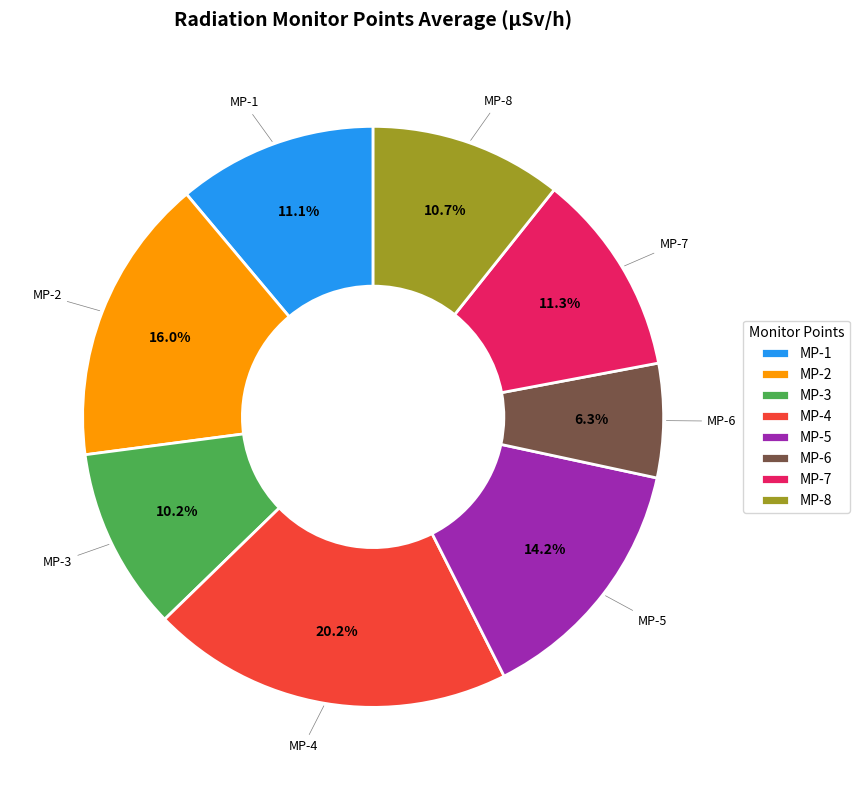

How many slices are in this pie chart?

8